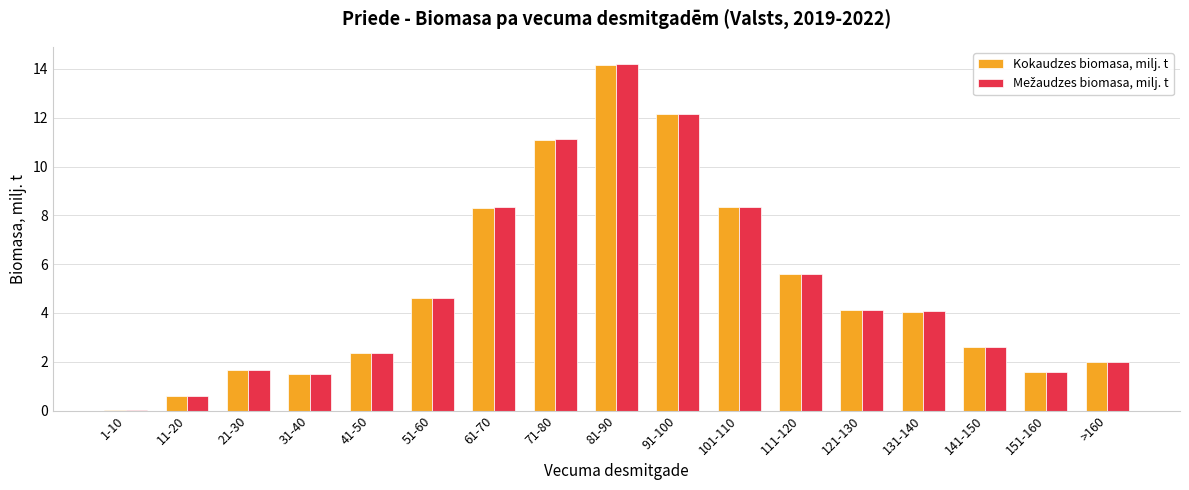

What is the maximum value shown in the chart?

14.2